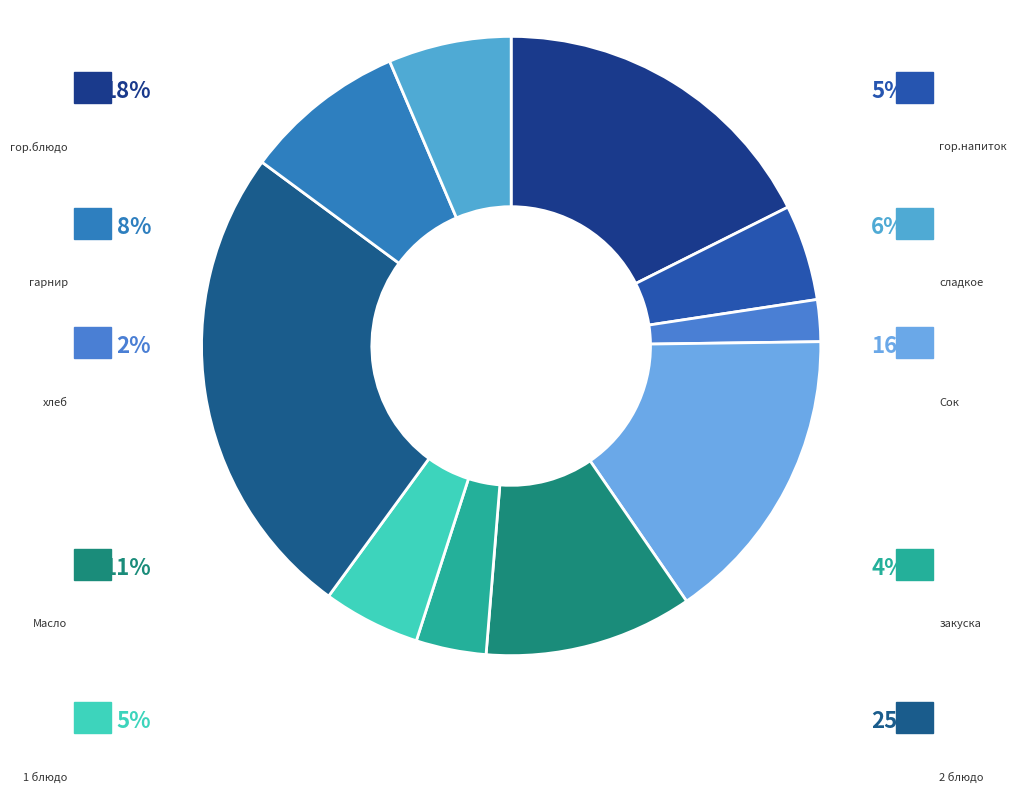

Is it true that 2 блюдо is 11% of the pie?

False